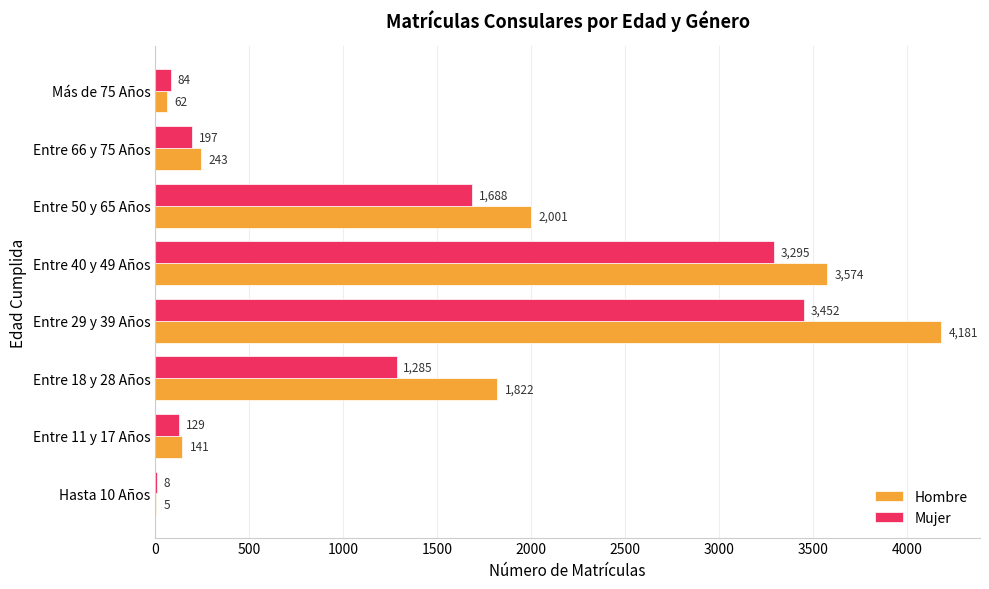

Which series changed the most between Hasta 10 Años and Entre 11 y 17 Años?

Hombre